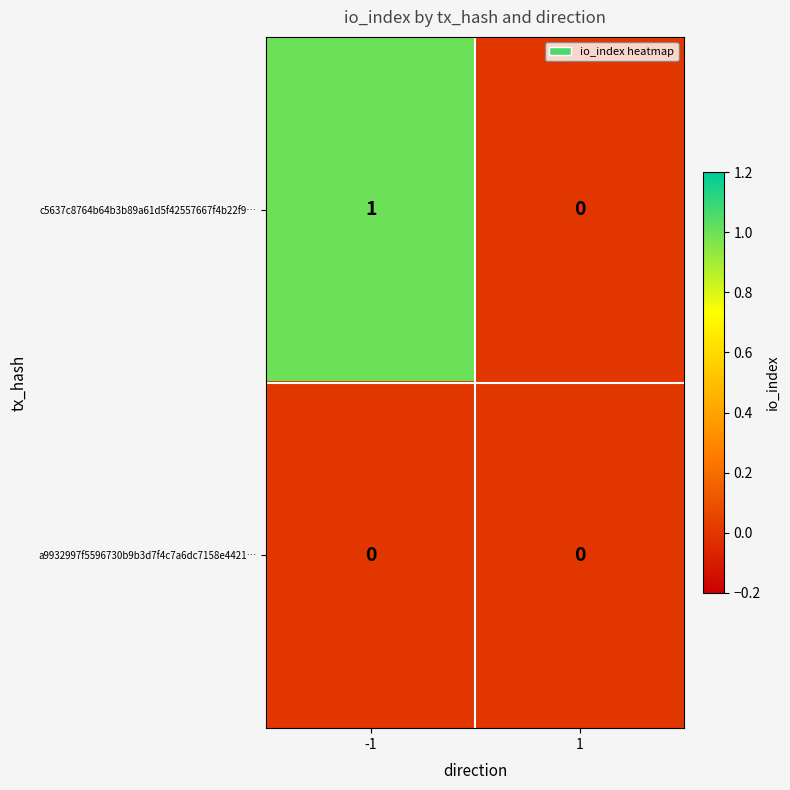

Which series changed the most between -1 and 1?

c5637c8764b64b3b89a61d5f42557667f4b22f9…